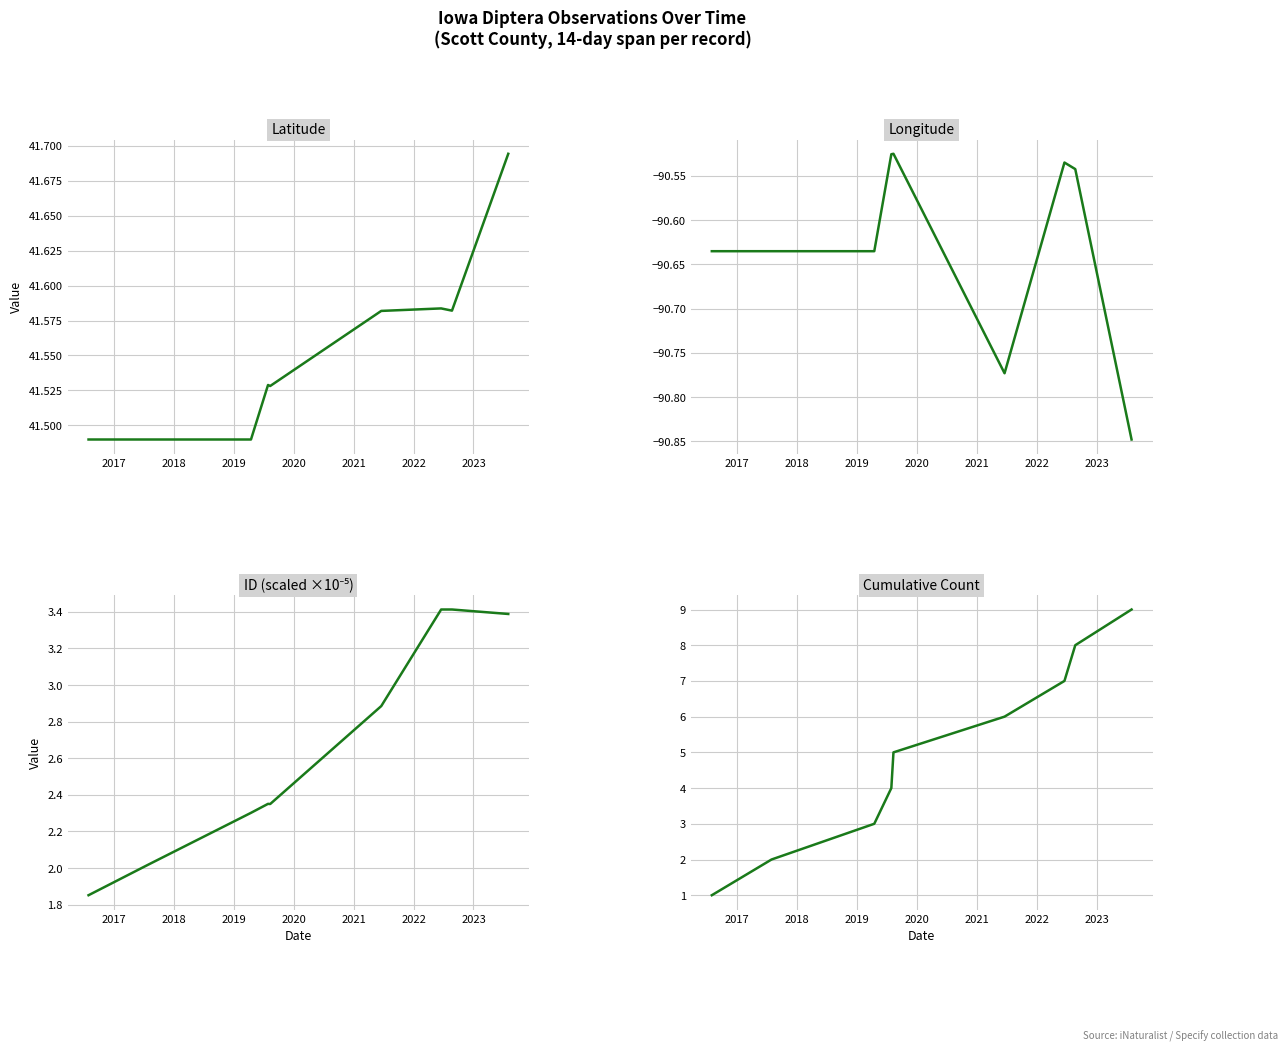

Reading left to right, transcribe all the data shown in this chart.

Latitude: 41.5	41.5	41.5	41.5	41.5	41.6	41.6	41.6	41.7
Longitude: -90.6	-90.6	-90.6	-90.5	-90.5	-90.8	-90.5	-90.5	-90.8
ID (×10⁻⁵): 1.9	2.0	2.3	2.4	2.3	2.9	3.4	3.4	3.4
Cumulative Count: 1.0	2.0	3.0	4.0	5.0	6.0	7.0	8.0	9.0